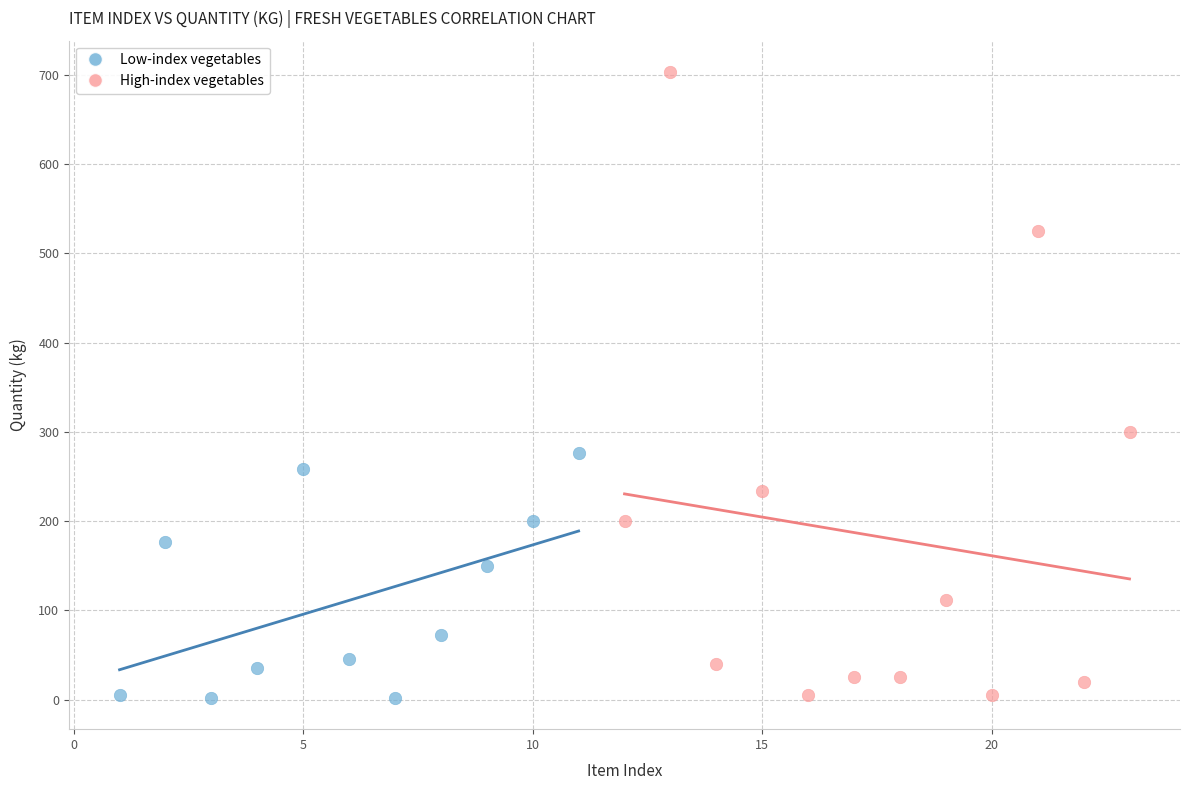

Which series has the largest Y range (max minus min)?

High-index vegetables